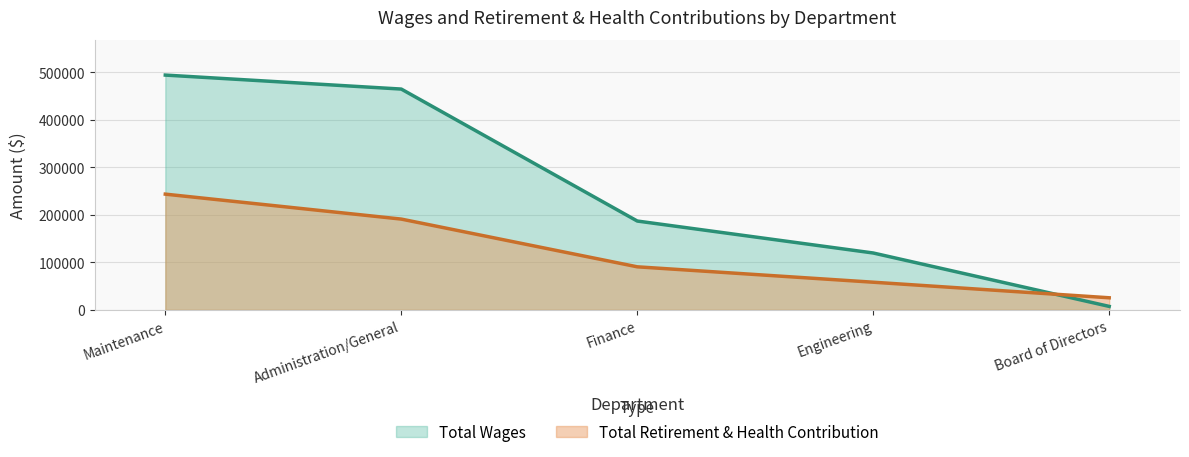

How many distinct data groups are displayed?

2